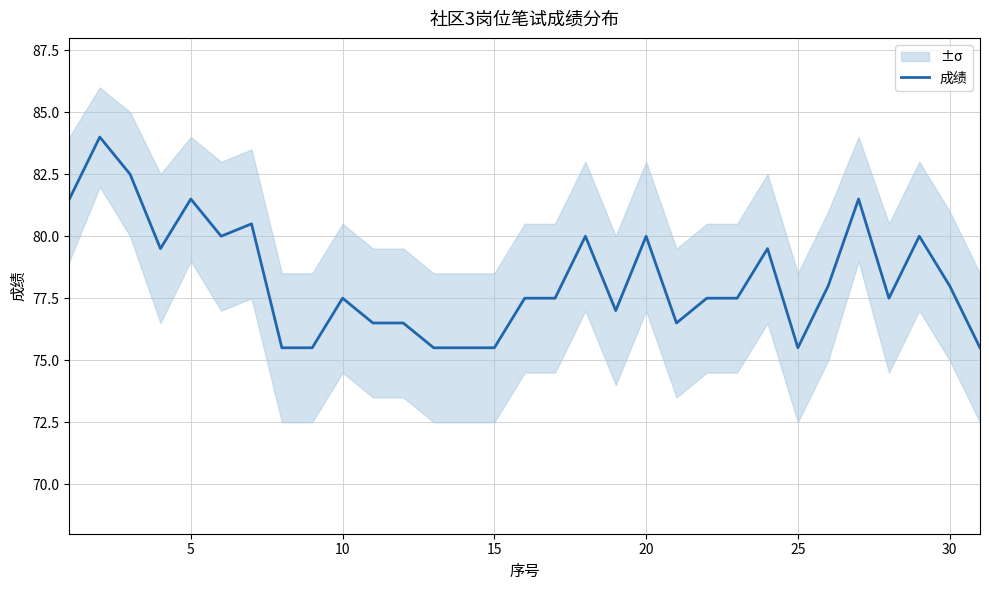

True or false: 成绩 has a value of 143.7 at 5.

False